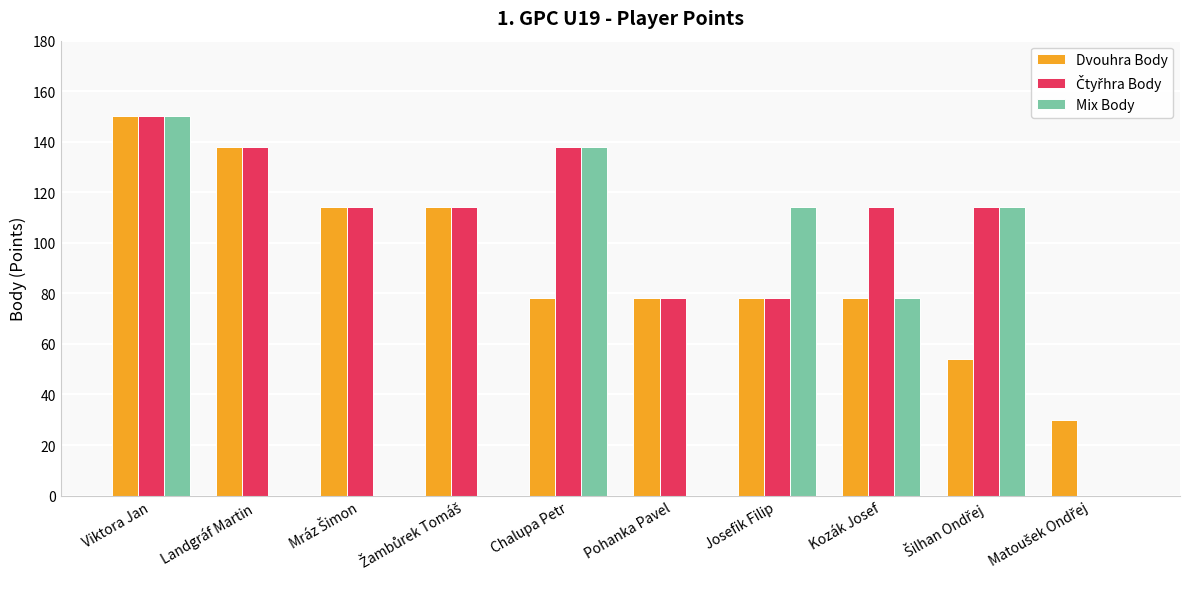

What value does the Dvouhra Body series have at Landgráf Martin, to the nearest 50?

150